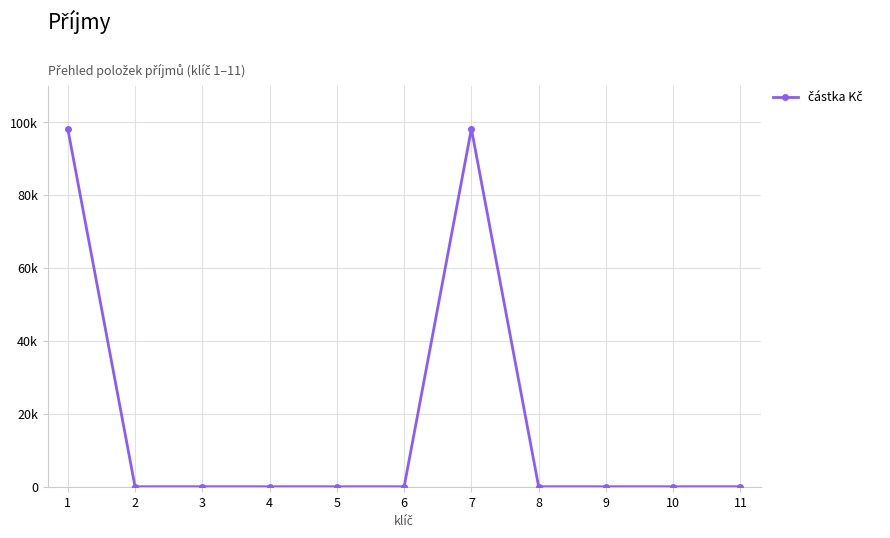

True or false: the data shows 46648 at 3.

False